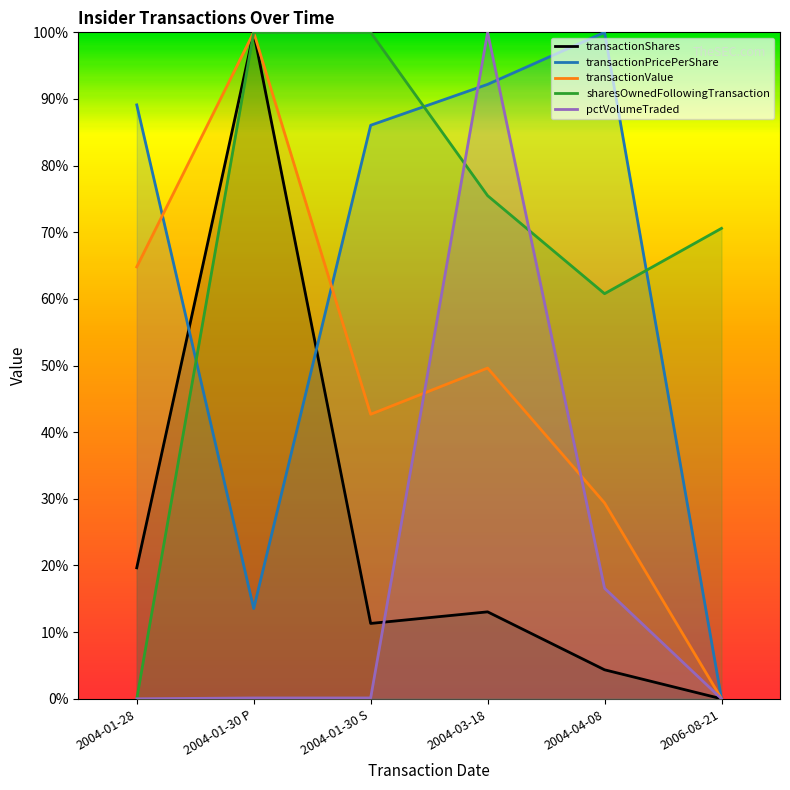

How many times do transactionPricePerShare and pctVolumeTraded cross each other?

2